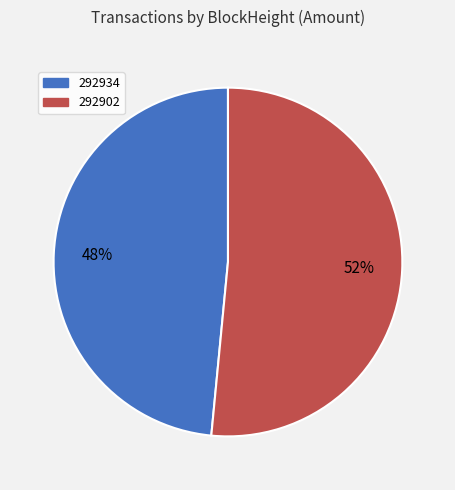

Is it true that 292934 is 55% of the pie?

False